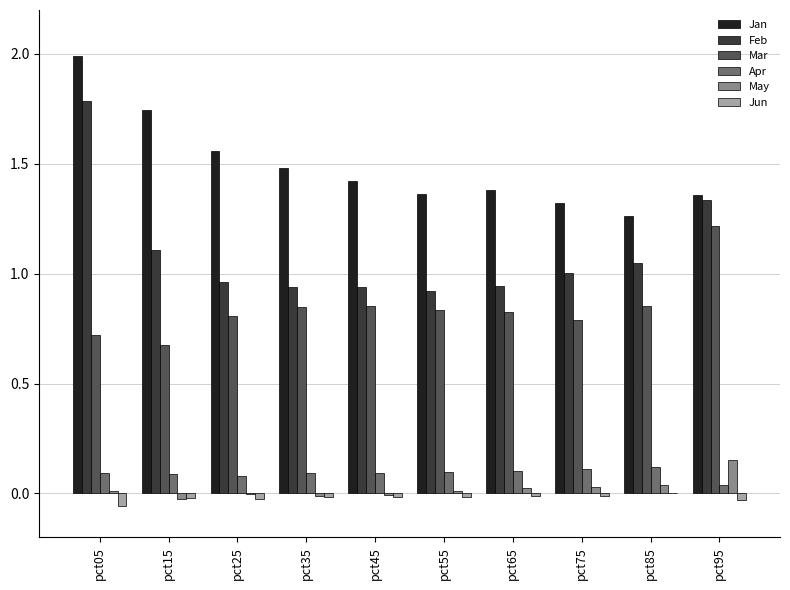

Between pct05 and pct35, which series saw the biggest shift?

Feb